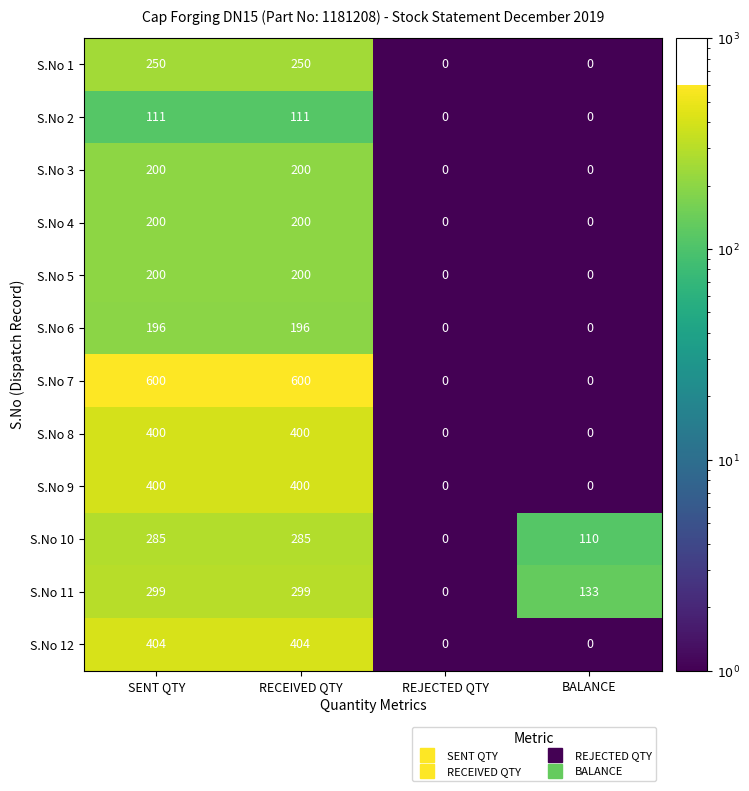

Count the S.No 1 values in the range 0 to 250.

4